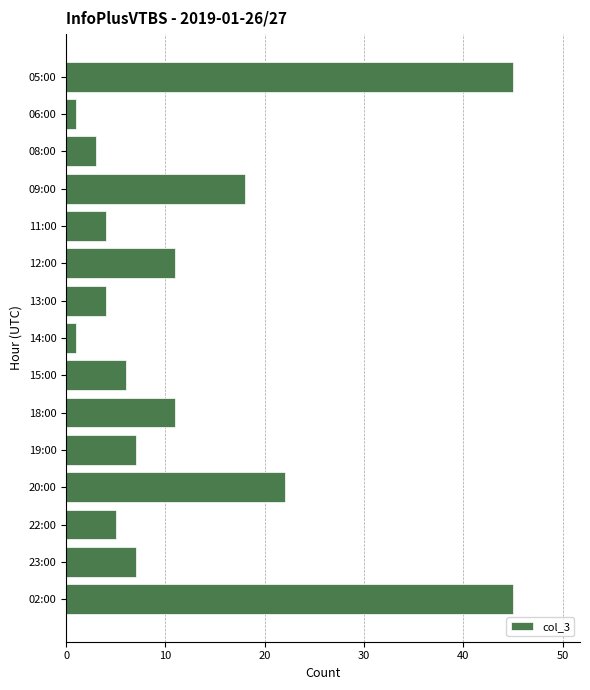

What is the label of the 4th bar from the bottom?

20:00